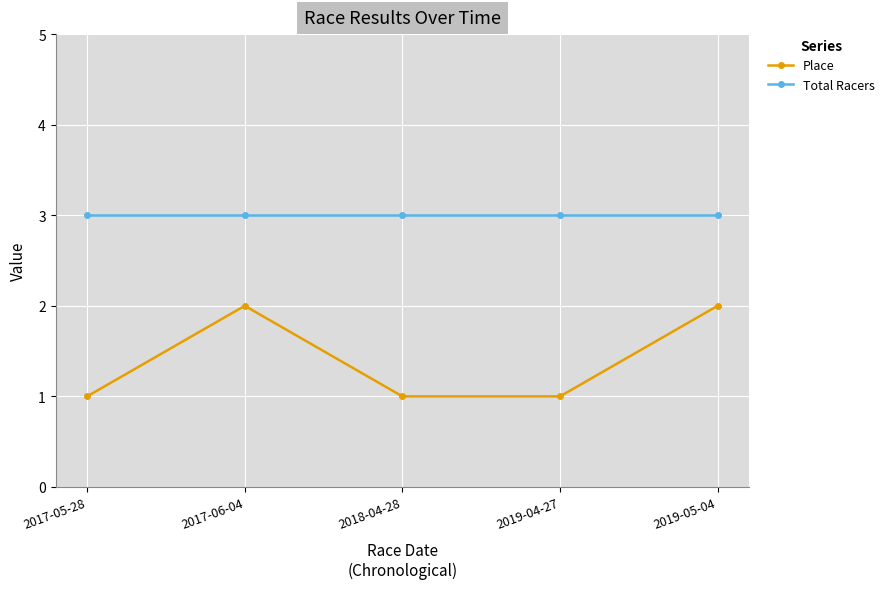

Rank the series by their average value, from highest to lowest.

Total Racers, Place